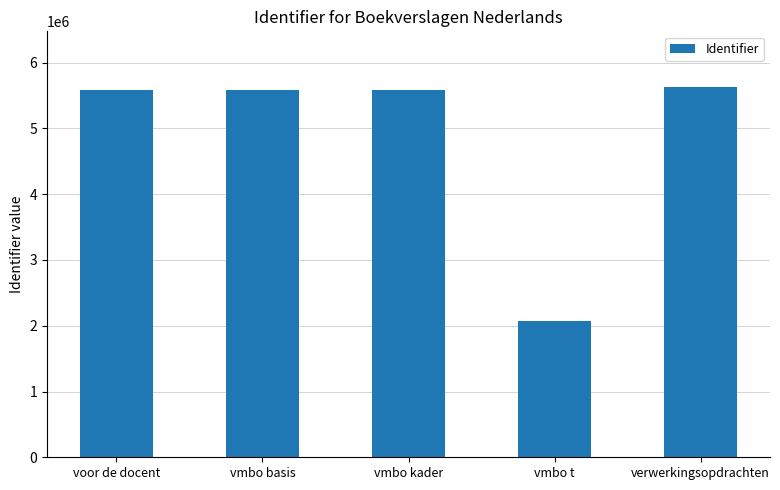

What is the average value?

4890363